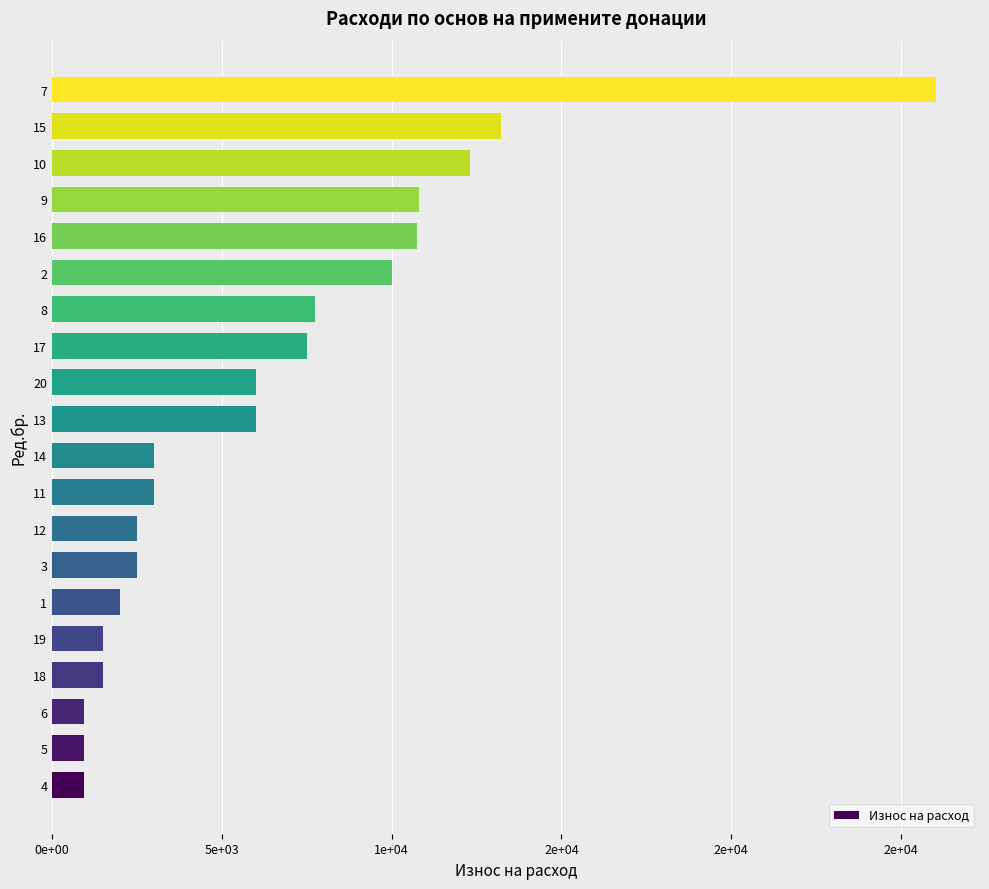

Are the bars horizontal?

Yes